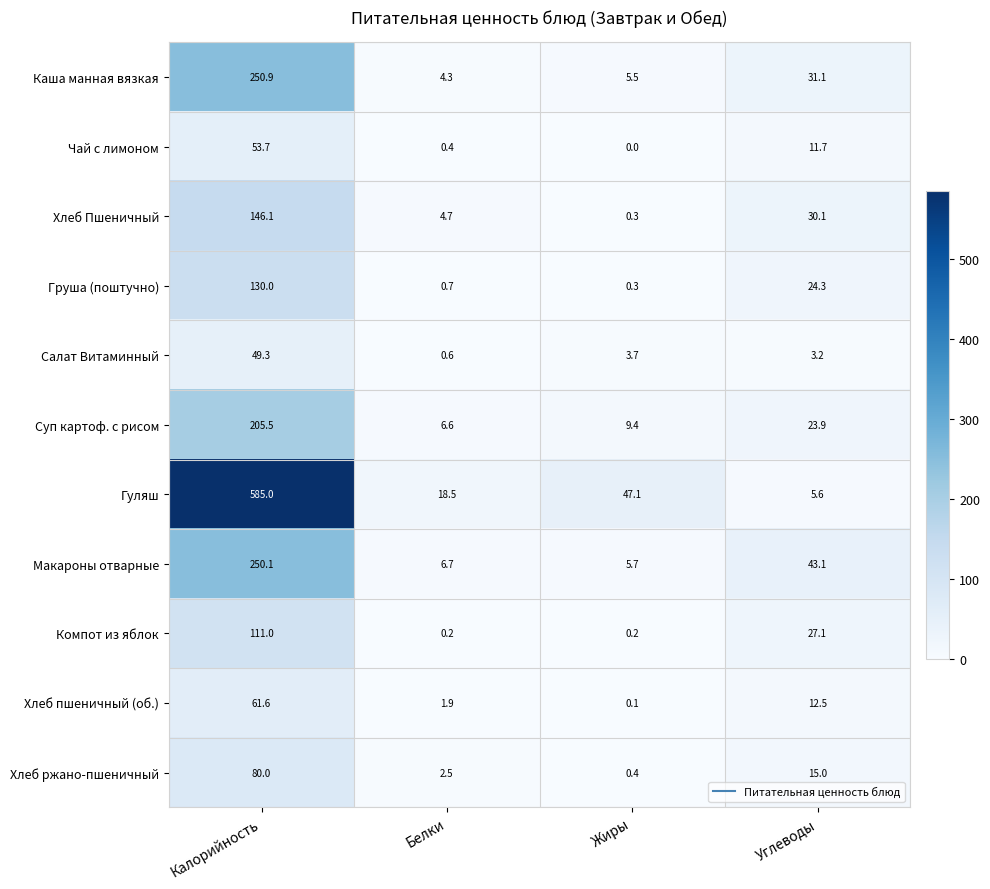

Is it true that Чай с лимоном equals 31.5 at Калорийность?

False